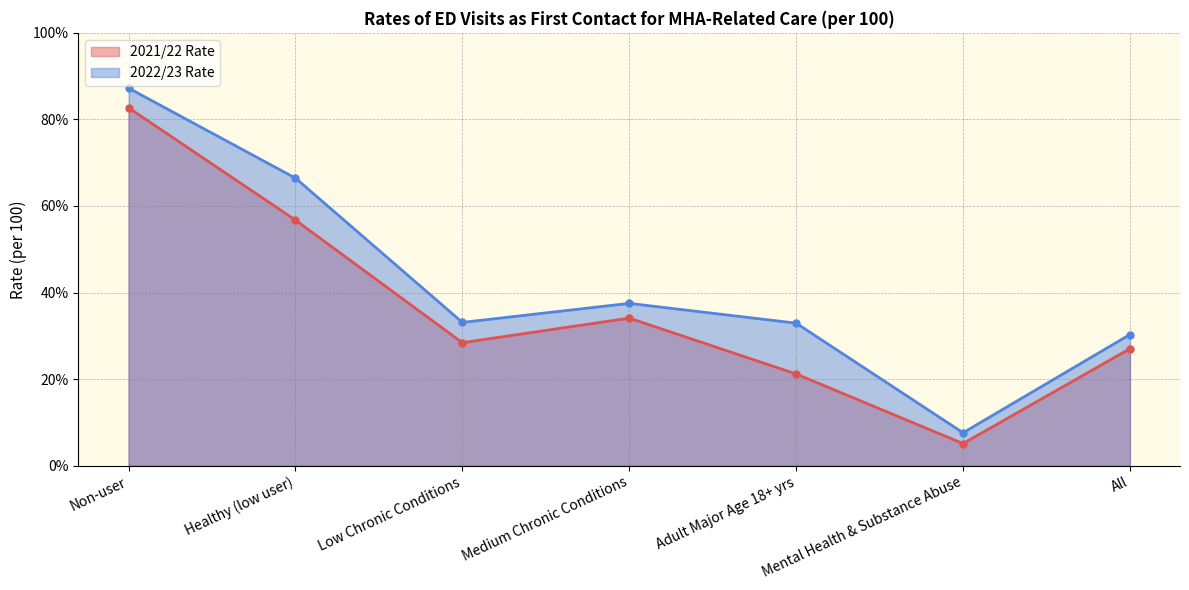

How many data points in 2021/22 Rate are above 28?

4